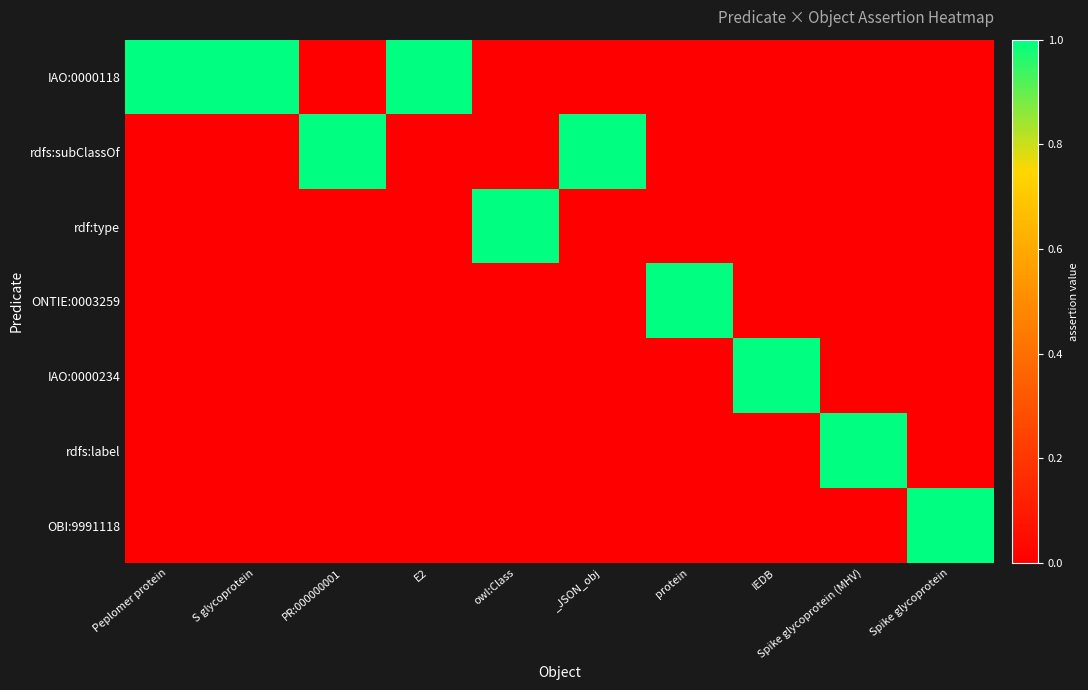

How many data points does each series have?

10